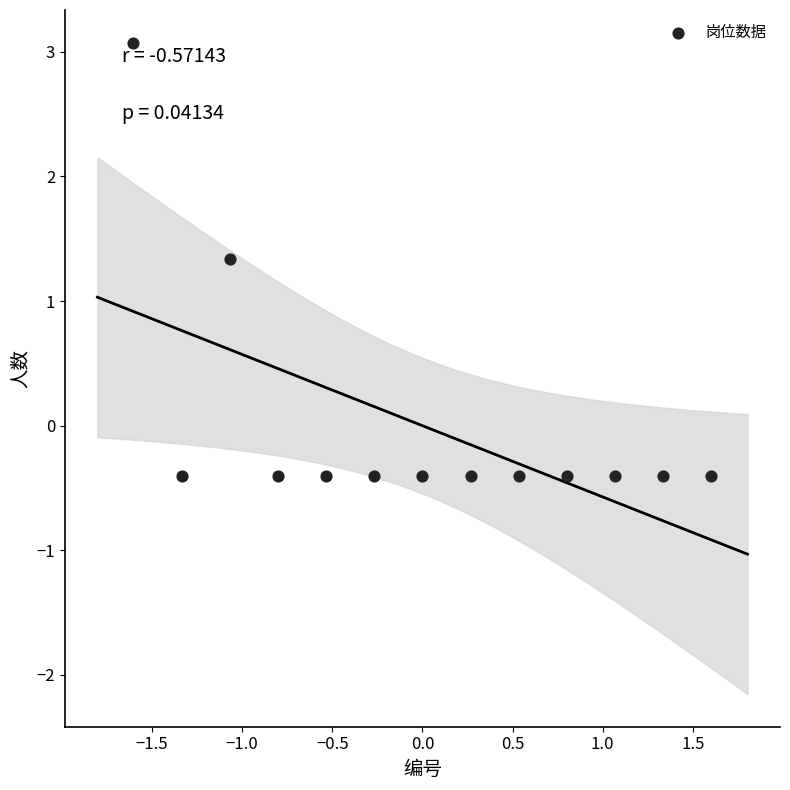

What is the range of Y values (max minus min)?

3.5